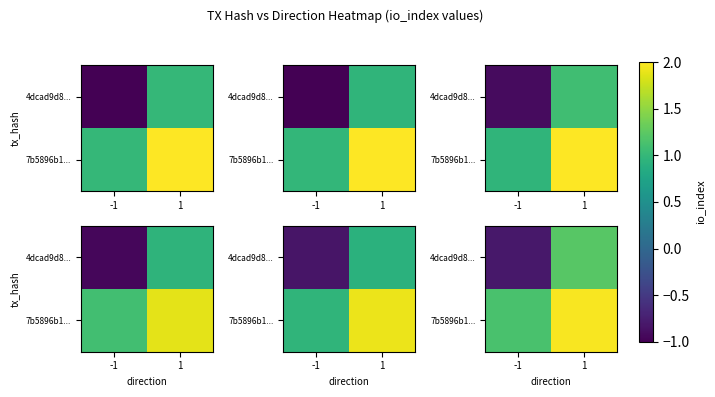

True or false: row_1 has a value of 0.3 at -1.

False